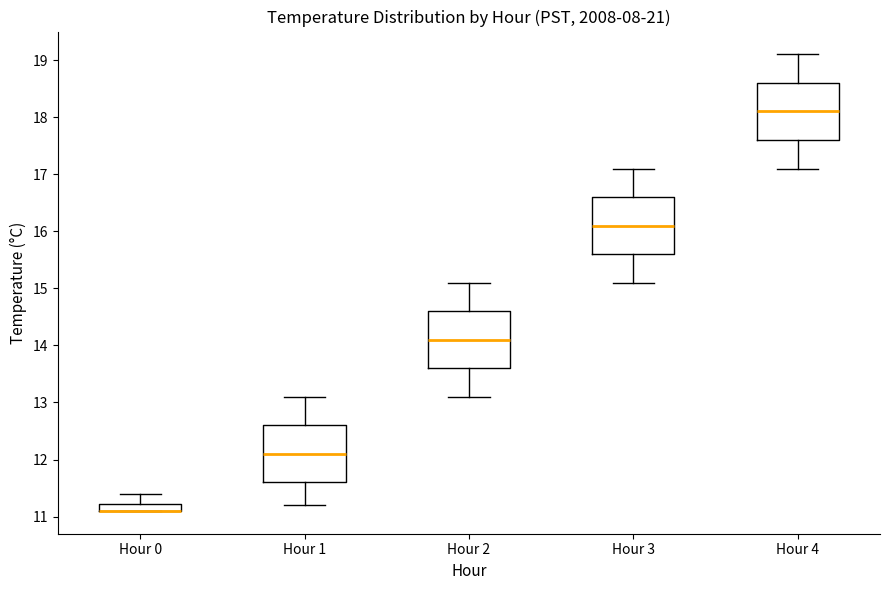

Where does the lower whisker of the box for Hour 1 end on the y-axis? The values are not printed on the chart, so give them approximately, as read against the axis.

11.2